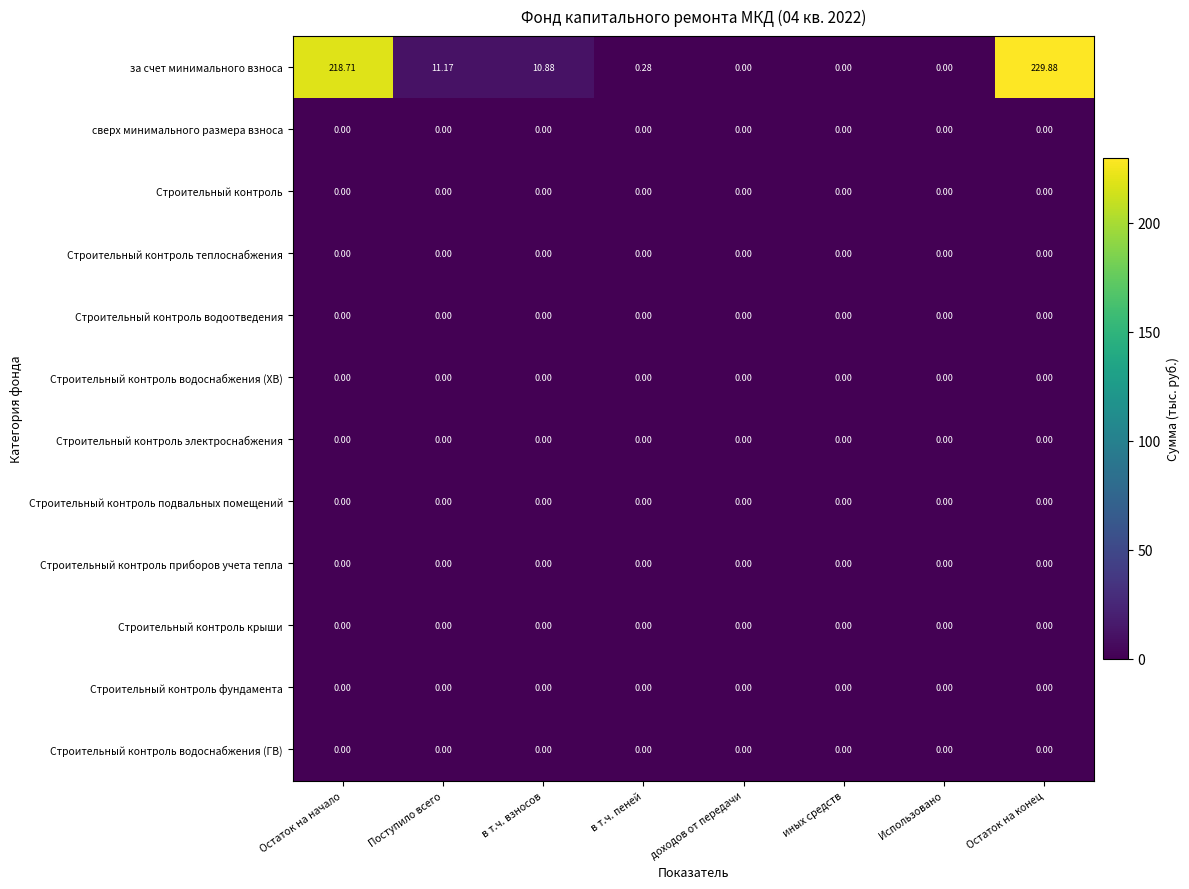

How many categories are shown in the chart?

8